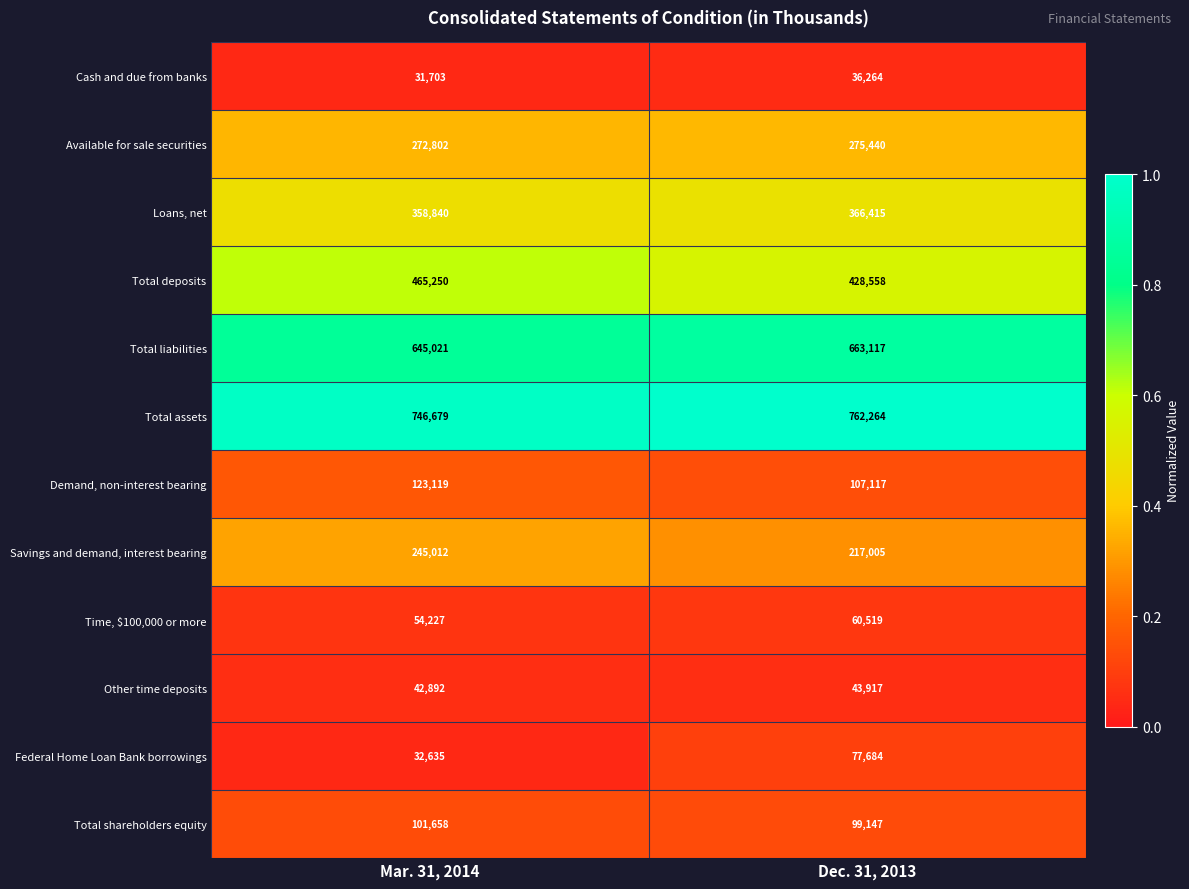

Reading right to left, extract all data points from this chart.

Cash and due from banks: Dec. 31, 2013=36264	Mar. 31, 2014=31703
Available for sale securities: Dec. 31, 2013=275440	Mar. 31, 2014=272802
Loans, net: Dec. 31, 2013=366415	Mar. 31, 2014=358840
Total deposits: Dec. 31, 2013=428558	Mar. 31, 2014=465250
Total liabilities: Dec. 31, 2013=663117	Mar. 31, 2014=645021
Total assets: Dec. 31, 2013=762264	Mar. 31, 2014=746679
Demand, non-interest bearing: Dec. 31, 2013=107117	Mar. 31, 2014=123119
Savings and demand, interest bearing: Dec. 31, 2013=217005	Mar. 31, 2014=245012
Time, $100,000 or more: Dec. 31, 2013=60519	Mar. 31, 2014=54227
Other time deposits: Dec. 31, 2013=43917	Mar. 31, 2014=42892
Federal Home Loan Bank borrowings: Dec. 31, 2013=77684	Mar. 31, 2014=32635
Total shareholders equity: Dec. 31, 2013=99147	Mar. 31, 2014=101658